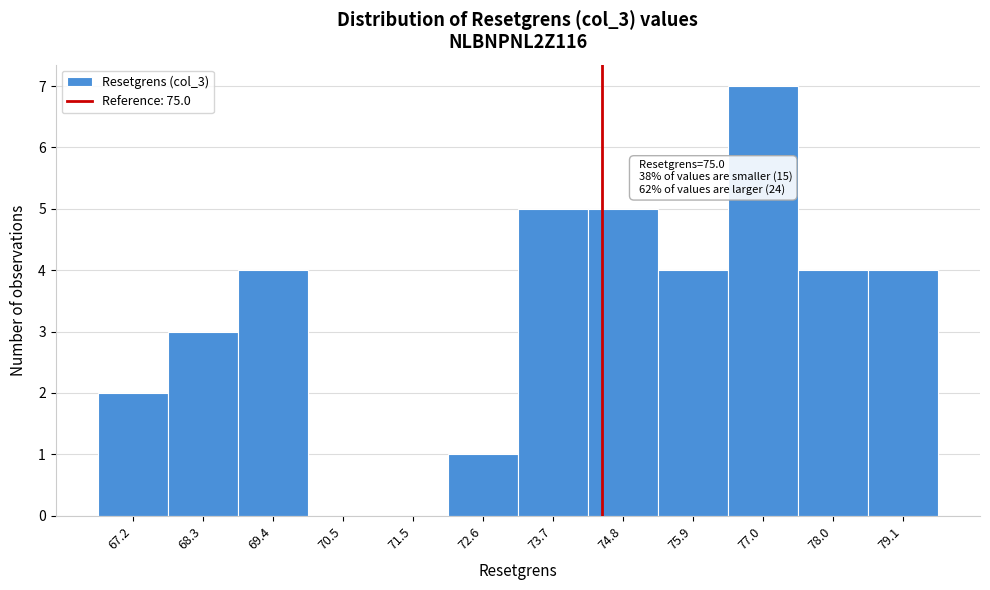

Reading left to right, list all the values displayed in this chart.

67.2=2	68.3=3	69.4=4	70.5=0	71.5=0	72.6=1	73.7=5	74.8=5	75.9=4	77.0=7	78.0=4	79.1=4